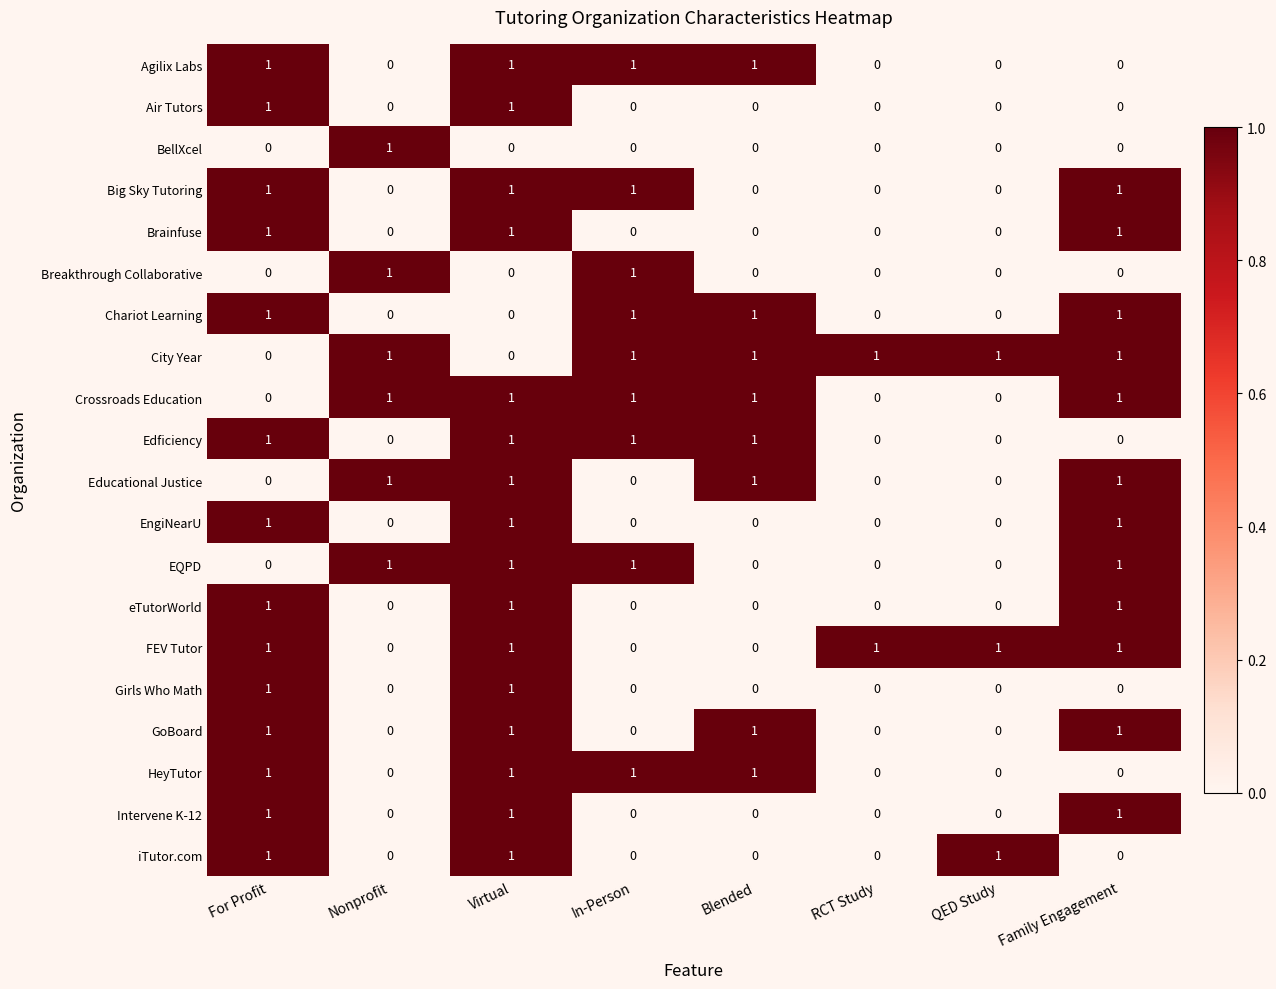

At which category is the sum across all series the highest?

Virtual